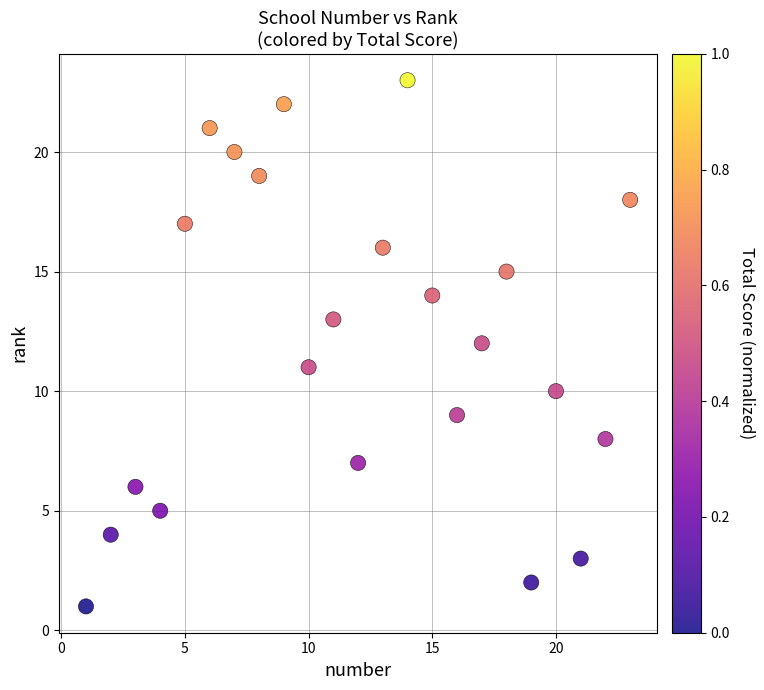

What is the range of X values (max minus min)?

22